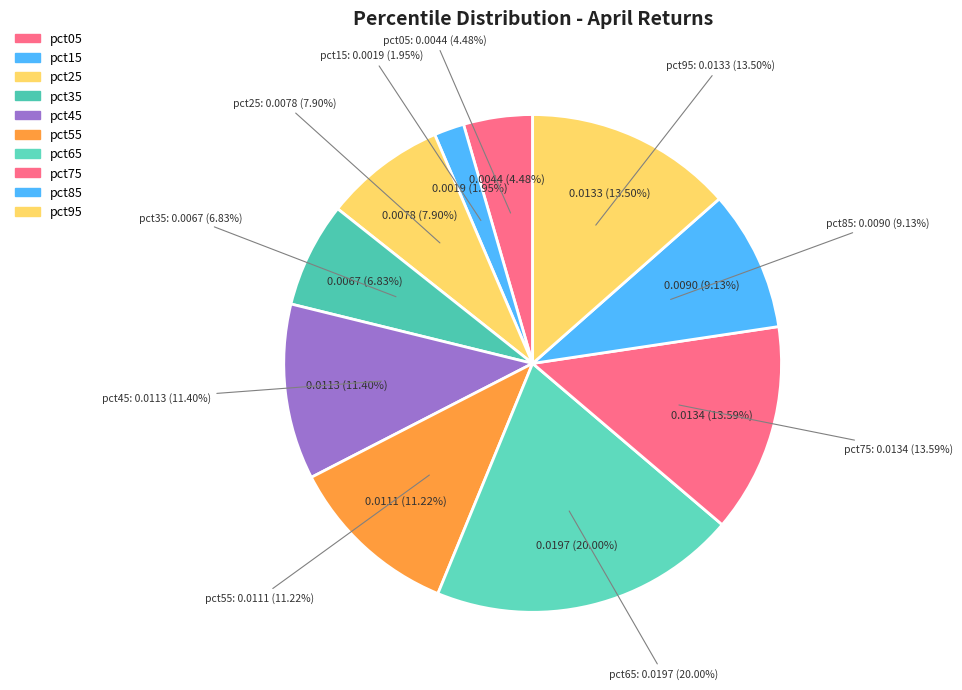

What percentage is the pct45 slice, to the nearest percent?

11%